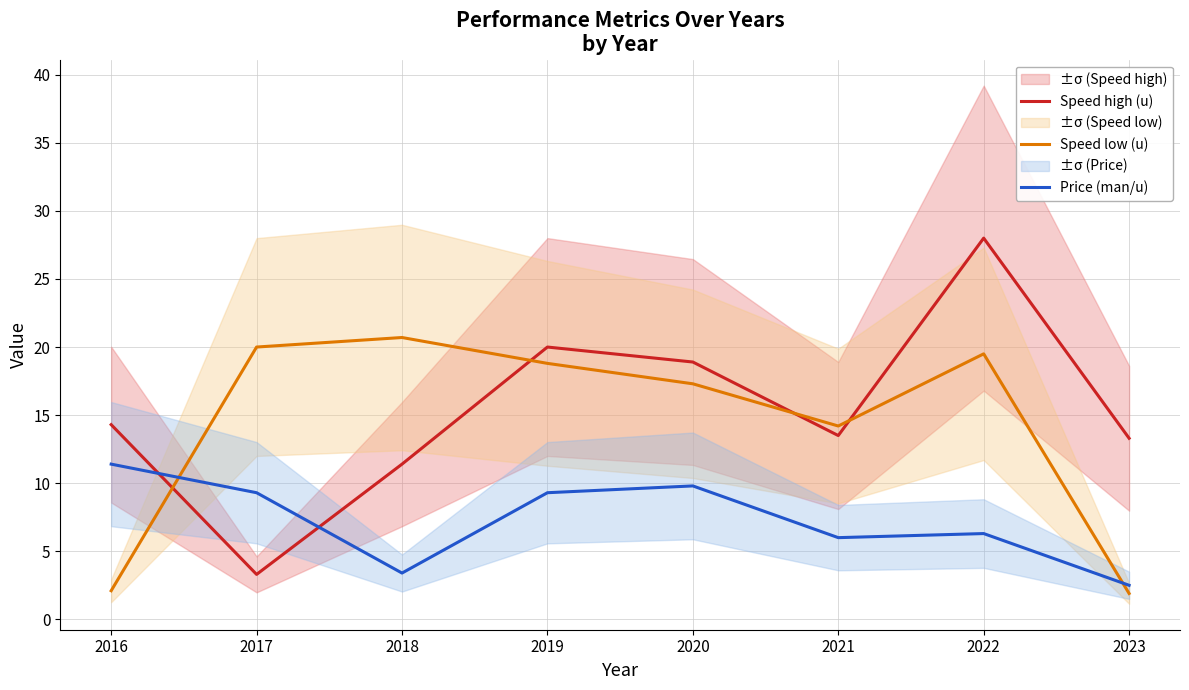

What is the sum of all Speed low (u) values?

114.5